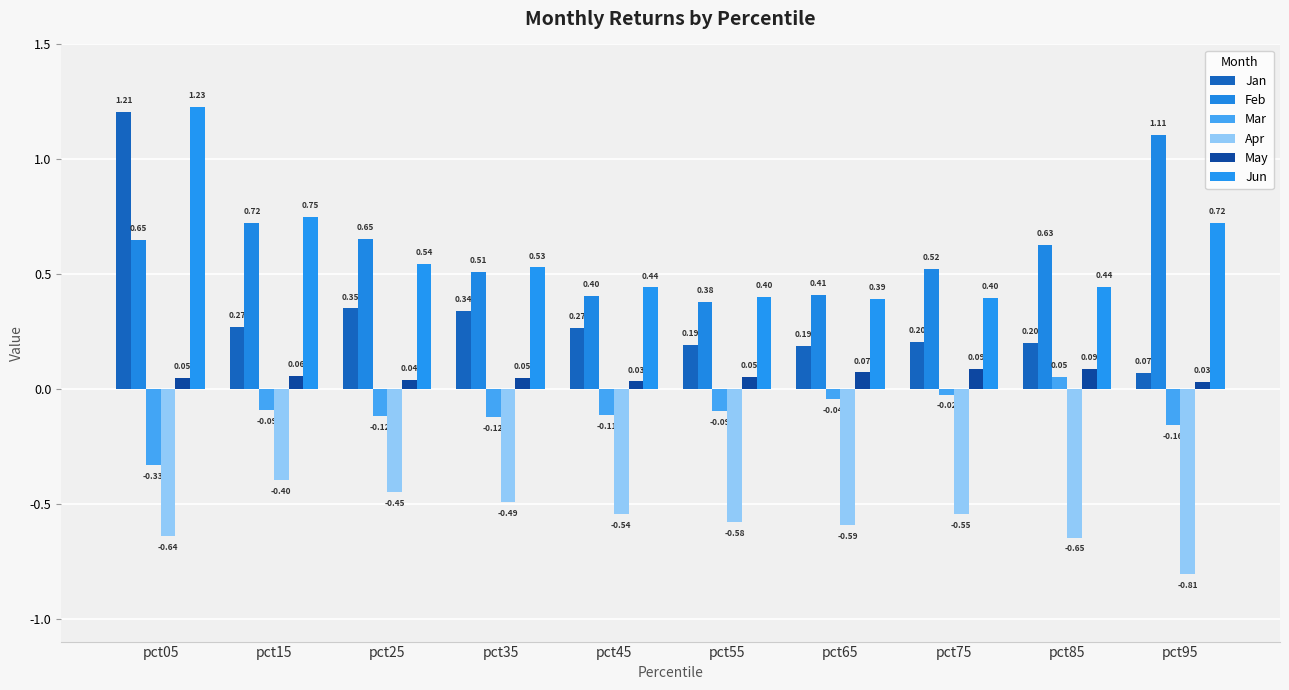

Read the Jun value at pct45.

0.4